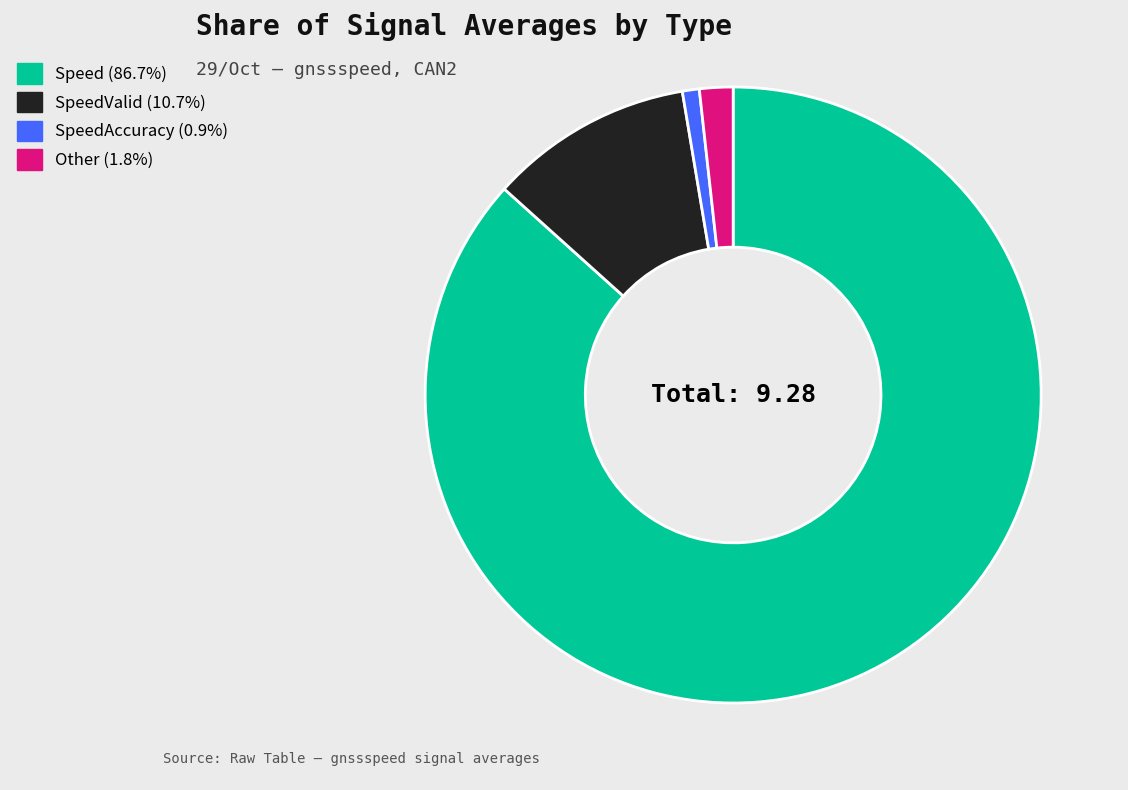

How many slices are in this pie chart?

4